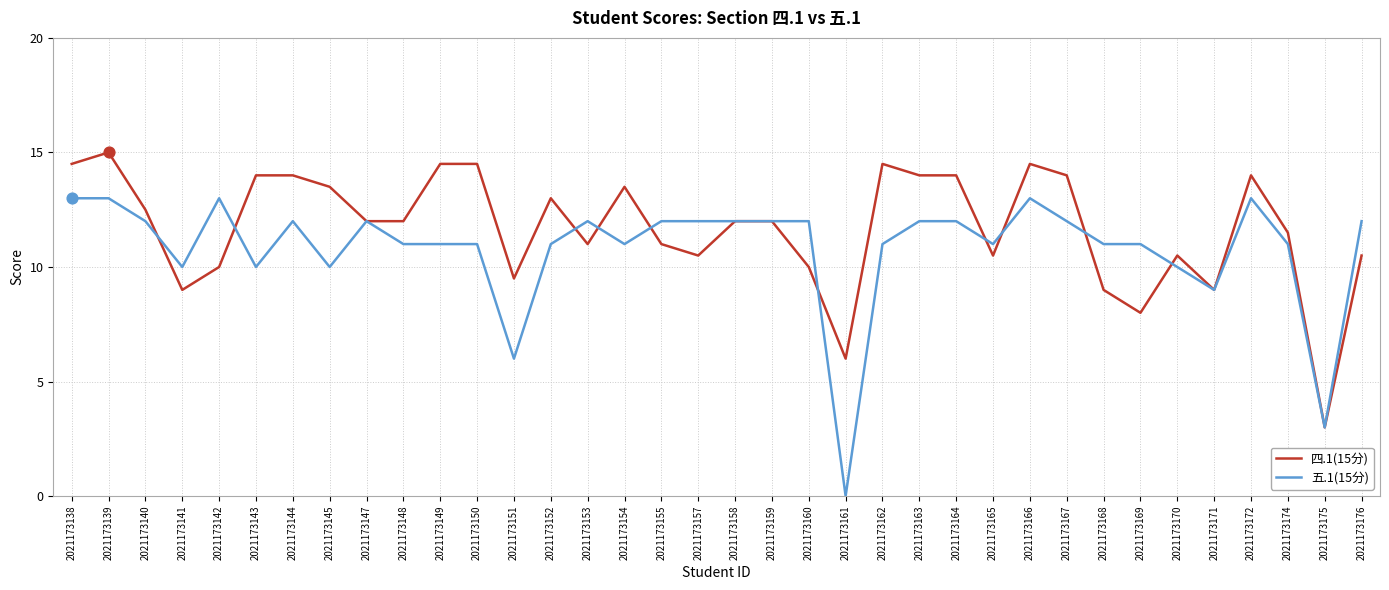

Is the value of 五.1(15分) at 2021173166 greater than the value of 四.1(15分) at 2021173161?

Yes